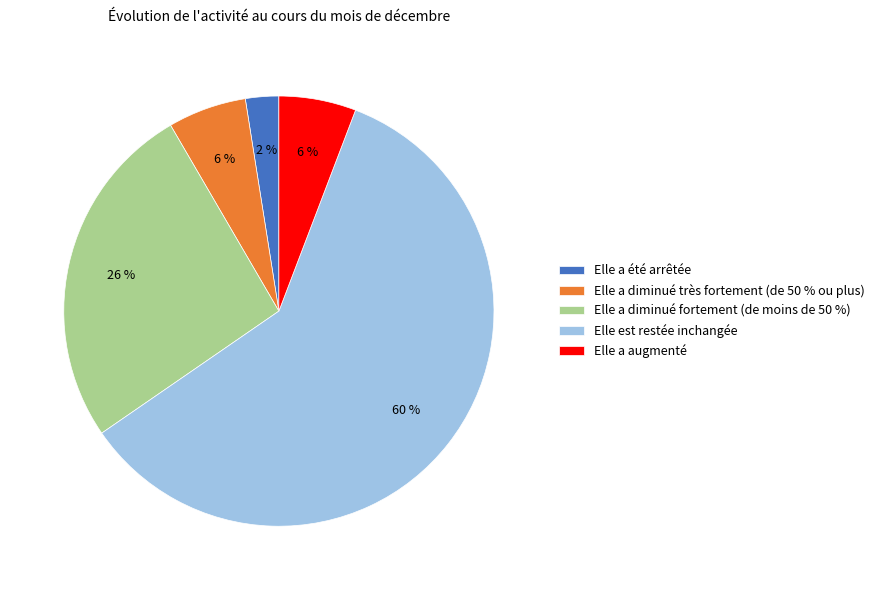

Do Elle a été arrêtée and Elle est restée inchangée together represent more than half of the pie?

Yes